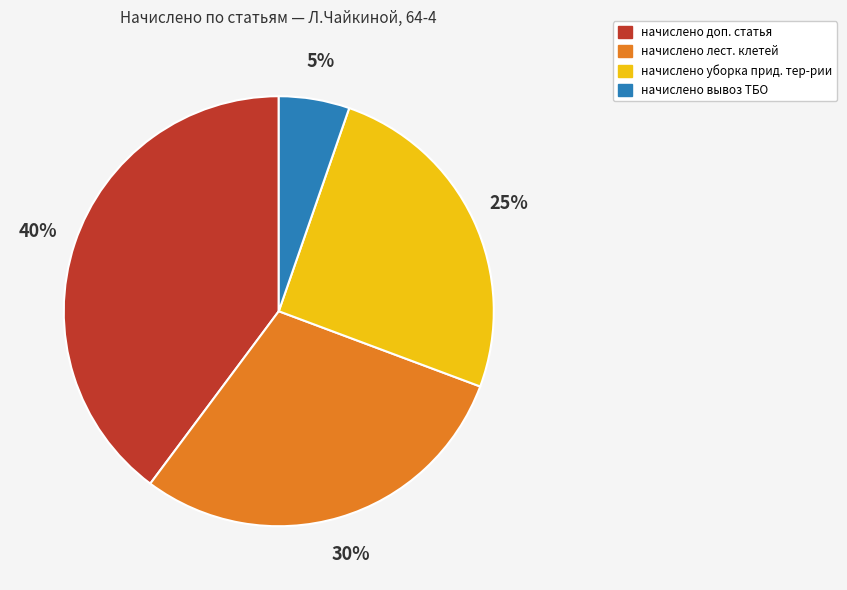

How many slices are in this pie chart?

4